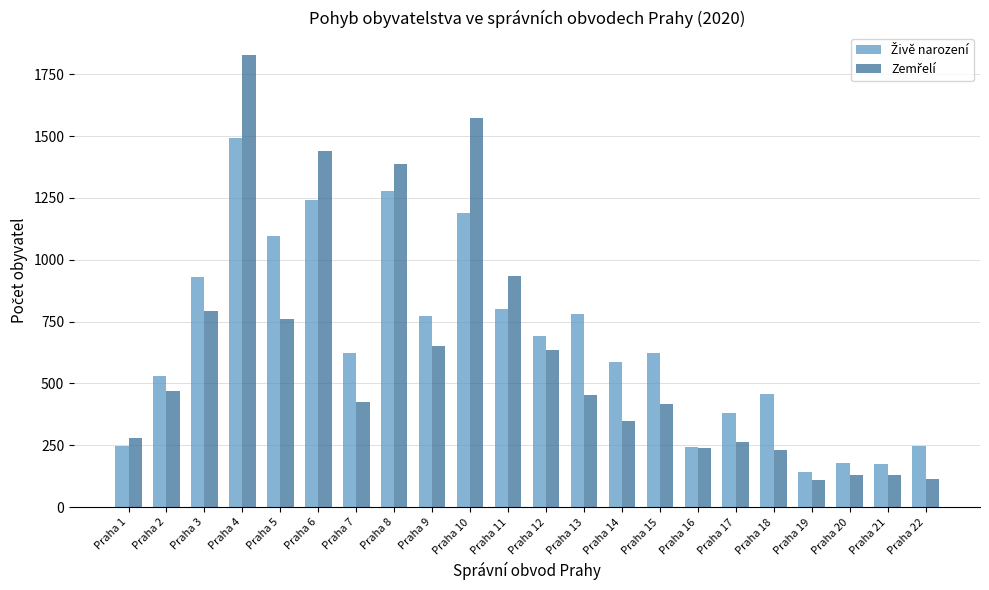

What is the total value across all series at Praha 14?

936